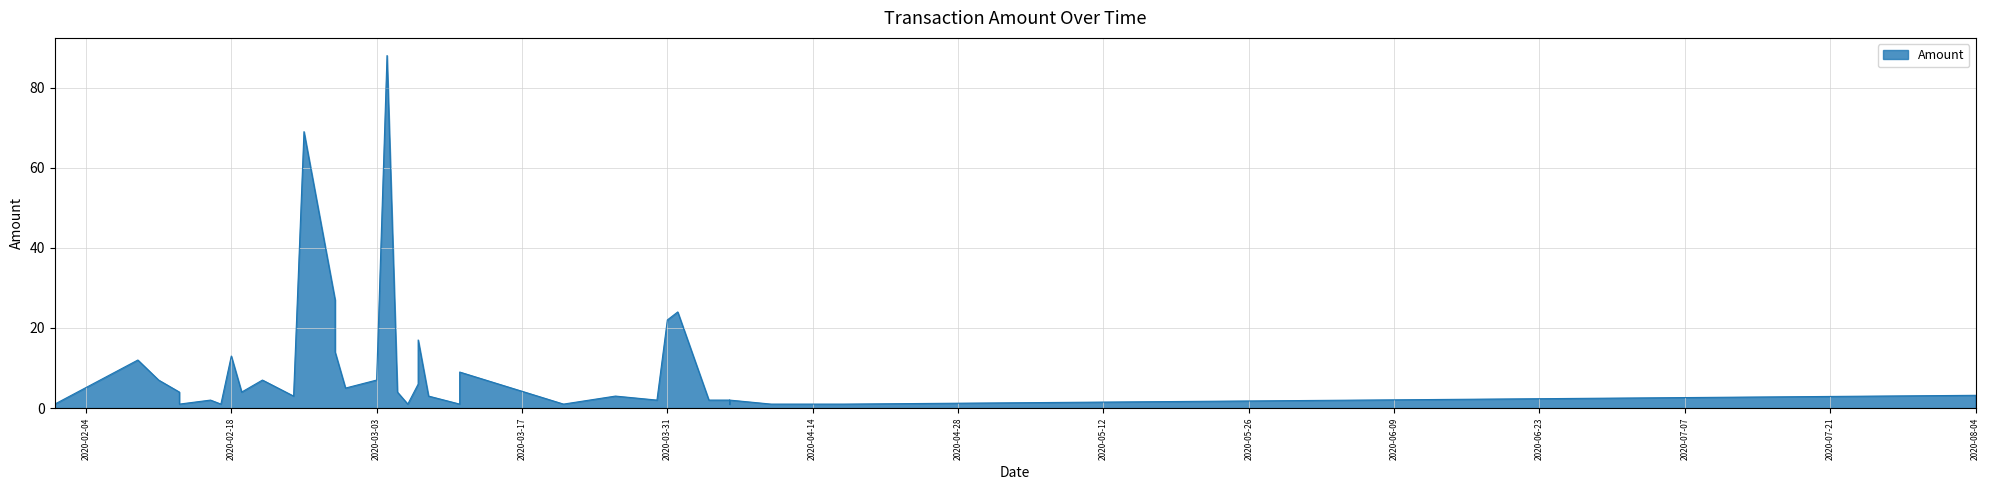

The value at 2020-02-13 is 1.0. True or false?

True